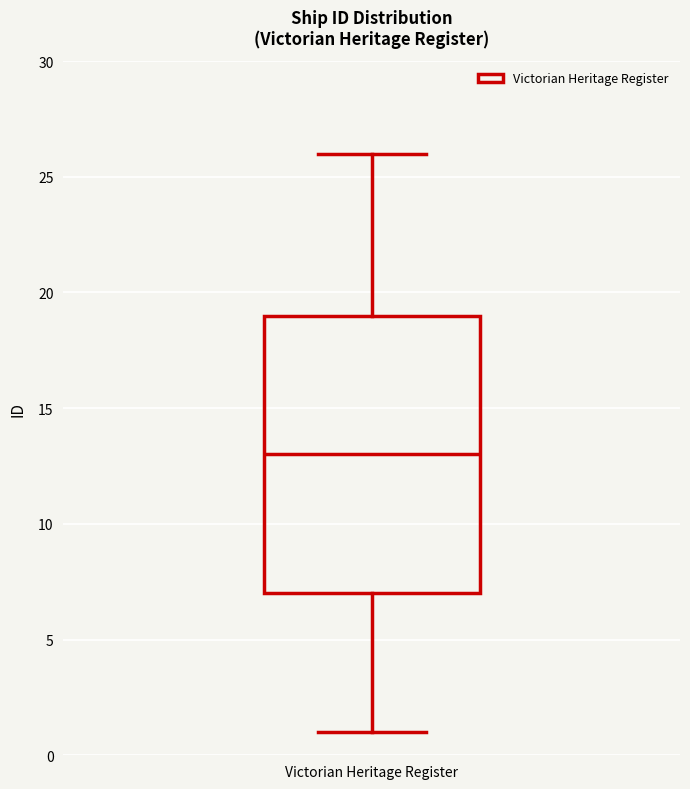

Transcribe this box plot: give where the median line is, the range the box spans, and where the two whiskers end, as read against the y-axis. The values are not printed on the chart, so give them approximately, as read against the axis.

median 13, box 7 to 19, whiskers 1 to 26